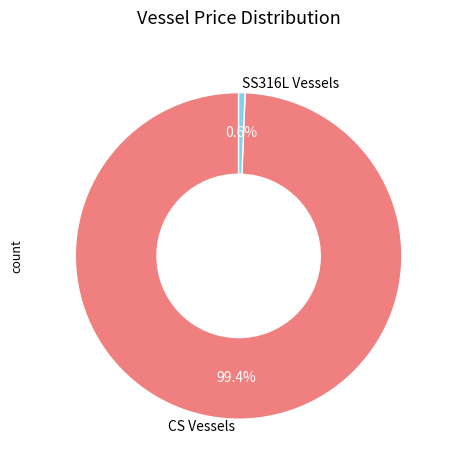

Does SS316L Vessels represent more than half of the total?

No